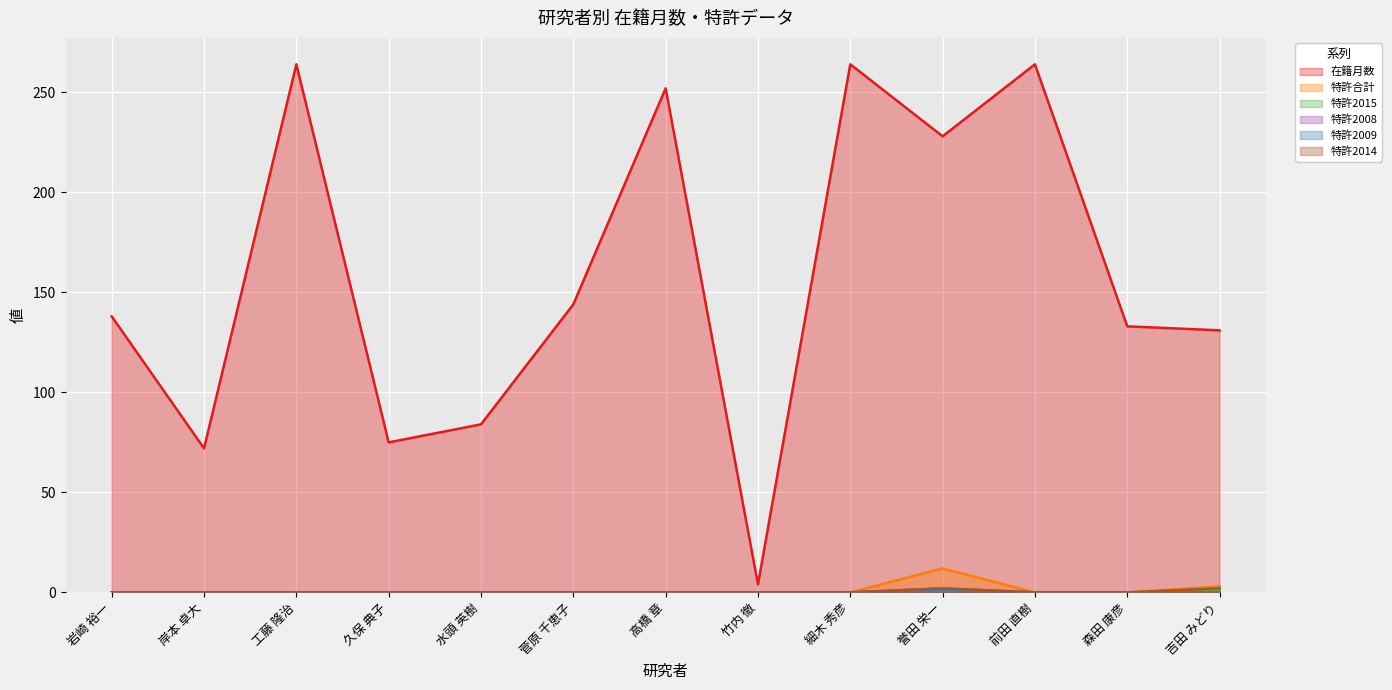

Reading left to right, transcribe all the data shown in this chart.

在籍月数: 岩崎 裕一=138	岸本 卓大=72	工藤 隆治=264	久保 典子=75	水頭 英樹=84	菅原 千恵子=144	高橋 章=252	竹内 徹=4	細木 秀彦=264	誉田 栄一=228	前田 直樹=264	森田 康彦=133	吉田 みどり=131
特許合計: 岩崎 裕一=0	岸本 卓大=0	工藤 隆治=0	久保 典子=0	水頭 英樹=0	菅原 千恵子=0	高橋 章=0	竹内 徹=0	細木 秀彦=0	誉田 栄一=12	前田 直樹=0	森田 康彦=0	吉田 みどり=3
特許2015: 岩崎 裕一=0	岸本 卓大=0	工藤 隆治=0	久保 典子=0	水頭 英樹=0	菅原 千恵子=0	高橋 章=0	竹内 徹=0	細木 秀彦=0	誉田 栄一=1	前田 直樹=0	森田 康彦=0	吉田 みどり=1
特許2008: 岩崎 裕一=0	岸本 卓大=0	工藤 隆治=0	久保 典子=0	水頭 英樹=0	菅原 千恵子=0	高橋 章=0	竹内 徹=0	細木 秀彦=0	誉田 栄一=2	前田 直樹=0	森田 康彦=0	吉田 みどり=0
特許2009: 岩崎 裕一=0	岸本 卓大=0	工藤 隆治=0	久保 典子=0	水頭 英樹=0	菅原 千恵子=0	高橋 章=0	竹内 徹=0	細木 秀彦=0	誉田 栄一=1	前田 直樹=0	森田 康彦=0	吉田 みどり=0
特許2014: 岩崎 裕一=0	岸本 卓大=0	工藤 隆治=0	久保 典子=0	水頭 英樹=0	菅原 千恵子=0	高橋 章=0	竹内 徹=0	細木 秀彦=0	誉田 栄一=2	前田 直樹=0	森田 康彦=0	吉田 みどり=2